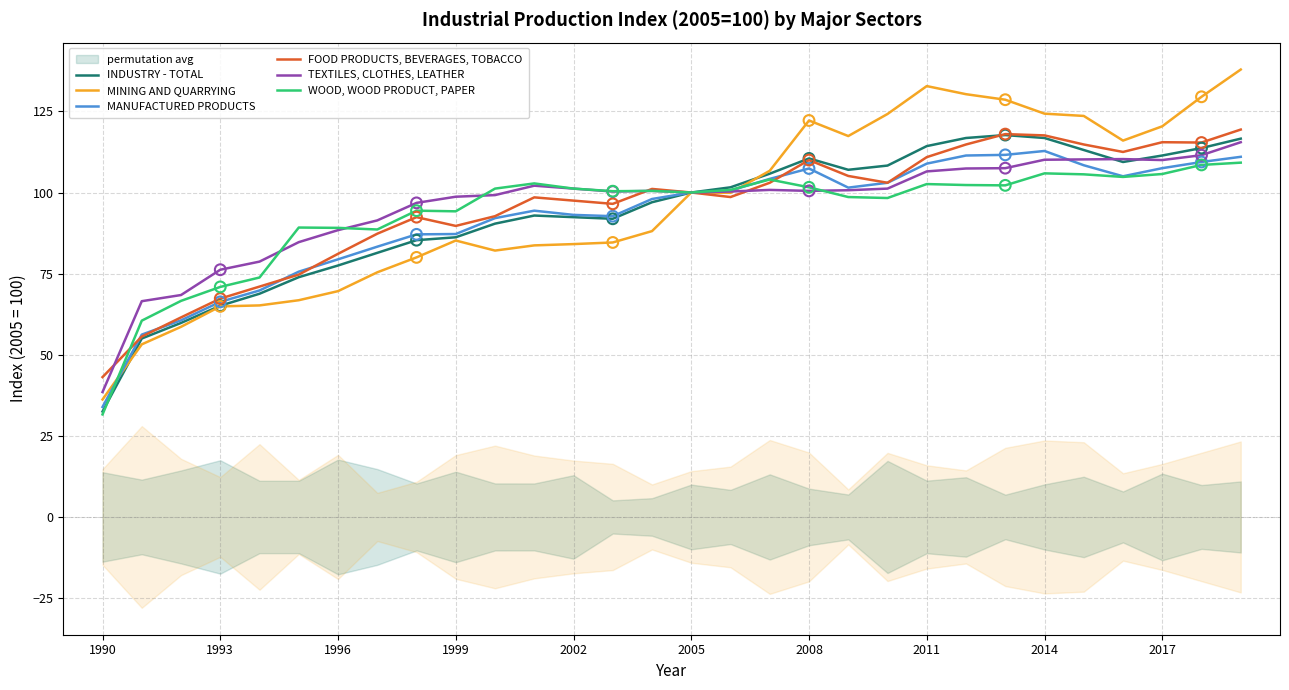

Is the value of MINING AND QUARRYING at 2002 greater than the value of WOOD, WOOD PRODUCT, PAPER at 1996?

No